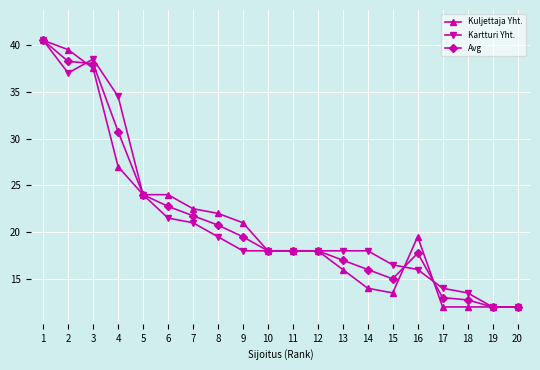

True or false: Avg and Kartturi Yht. intersect in this chart.

True